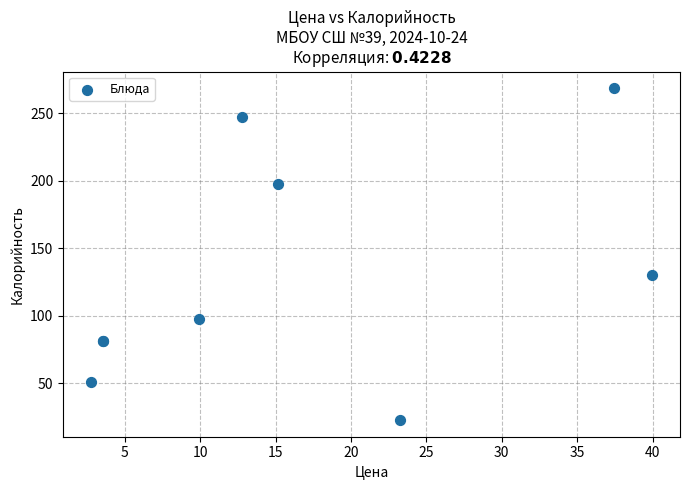

What Y value in the scatter plot is closest to 145?

129.9